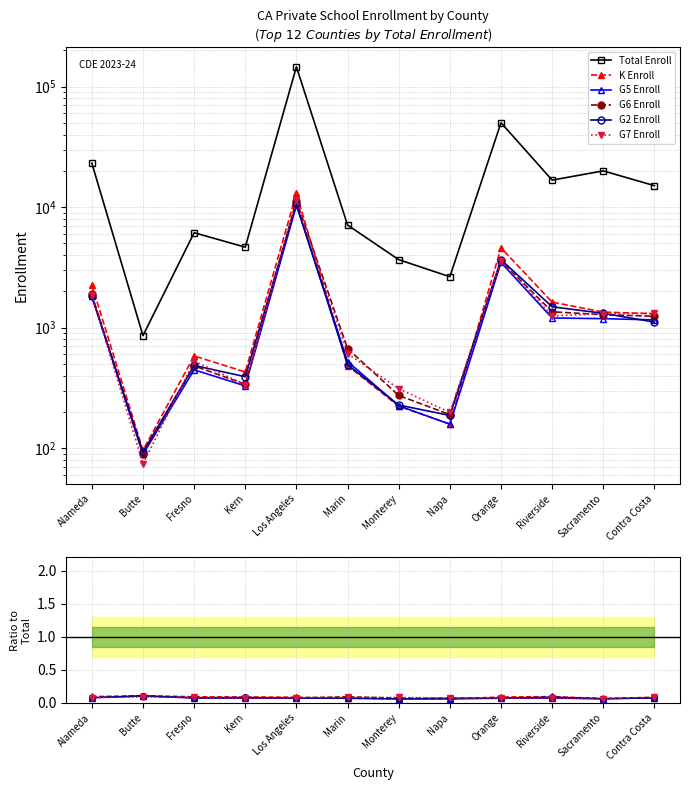

Reading left to right, list all the values displayed in this chart.

Total Enroll: 23229.0	859.0	6142.0	4662.0	146409.0	7117.0	3672.0	2649.0	50294.0	16786.0	20029.0	15096.0
K Enroll: 0.1	0.1	0.1	0.1	0.1	0.1	0.1	0.1	0.1	0.1	0.1	0.1
G5 Enroll: 0.1	0.1	0.1	0.1	0.1	0.1	0.1	0.1	0.1	0.1	0.1	0.1
G6 Enroll: 0.1	0.1	0.1	0.1	0.1	0.1	0.1	0.1	0.1	0.1	0.1	0.1
G2 Enroll: 0.1	0.1	0.1	0.1	0.1	0.1	0.1	0.1	0.1	0.1	0.1	0.1
G7 Enroll: 0.1	0.1	0.1	0.1	0.1	0.1	0.1	0.1	0.1	0.1	0.1	0.1